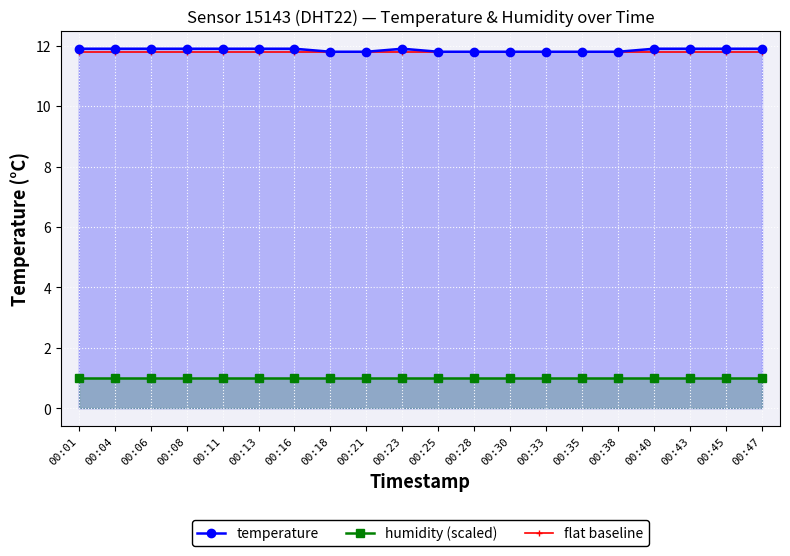

Rank the categories by temperature value from highest to lowest.

00:01, 00:04, 00:06, 00:08, 00:11, 00:13, 00:16, 00:23, 00:40, 00:43, 00:45, 00:47, 00:18, 00:21, 00:25, 00:28, 00:30, 00:33, 00:35, 00:38